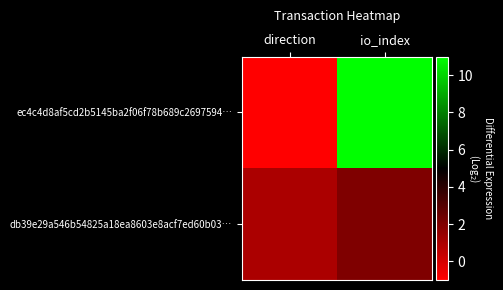

Rank the series by their maximum value, from lowest to highest.

db39e29a546b54825a18ea8603e8acf7ed60b03…, ec4c4d8af5cd2b5145ba2f06f78b689c2697594…